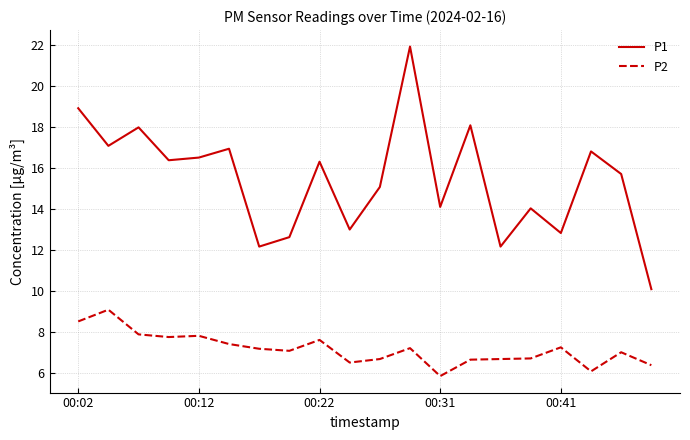

Rank the series by their average value, from lowest to highest.

P2, P1